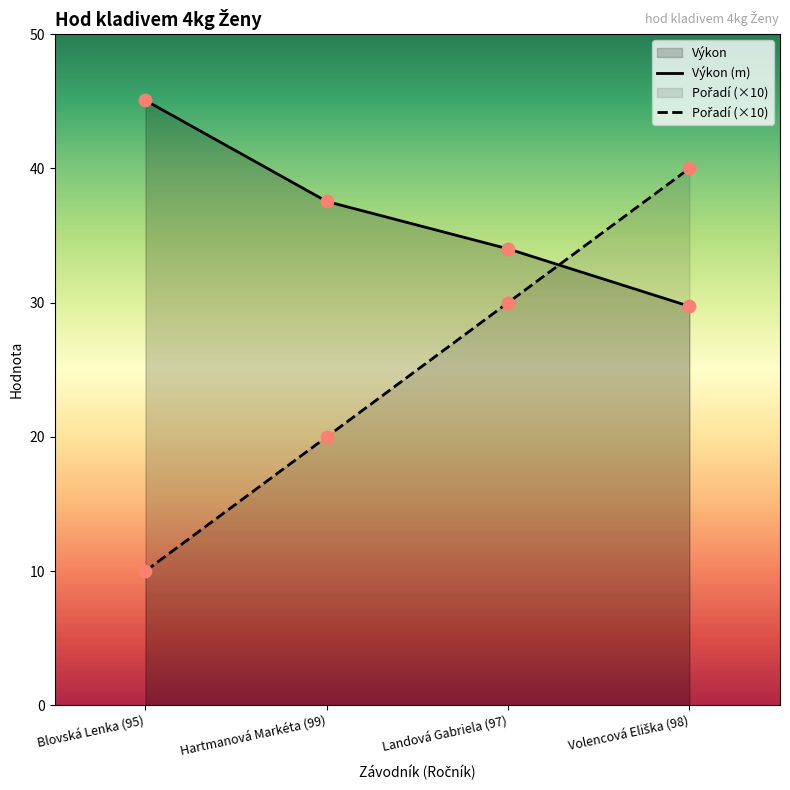

Is the value of Výkon at Blovská Lenka (95) greater than the value of Pořadí at Hartmanová Markéta (99)?

Yes